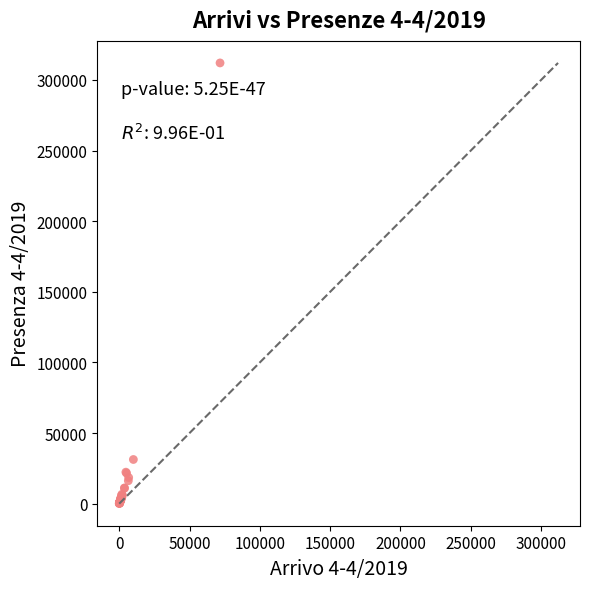

What Y value in the scatter plot is closest to 156074?

31311